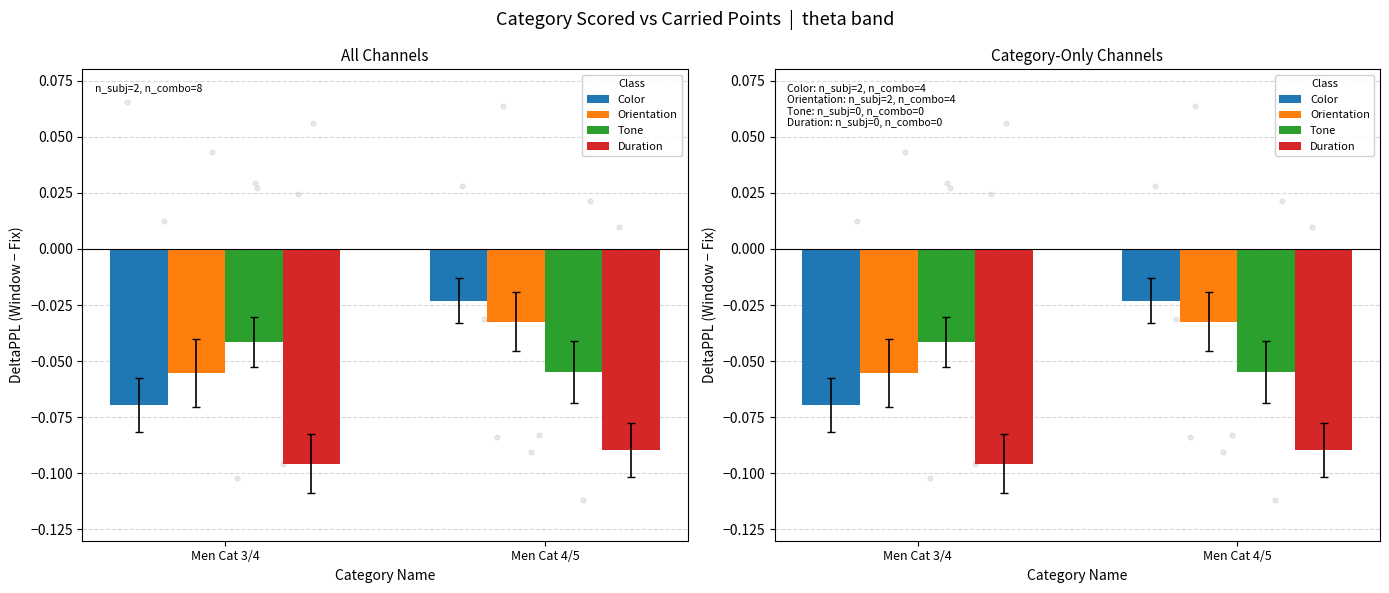

What are all the series names shown in the legend?

Color, Orientation, Tone, Duration